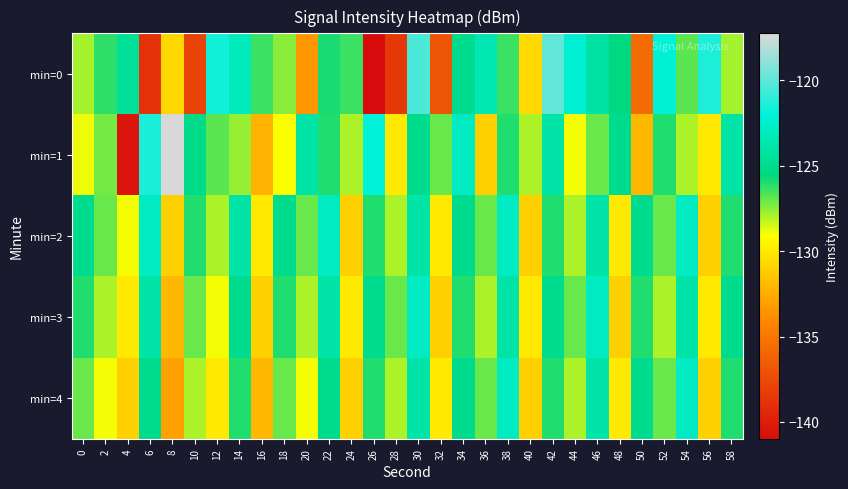

At which category is the sum across all series the highest?

30